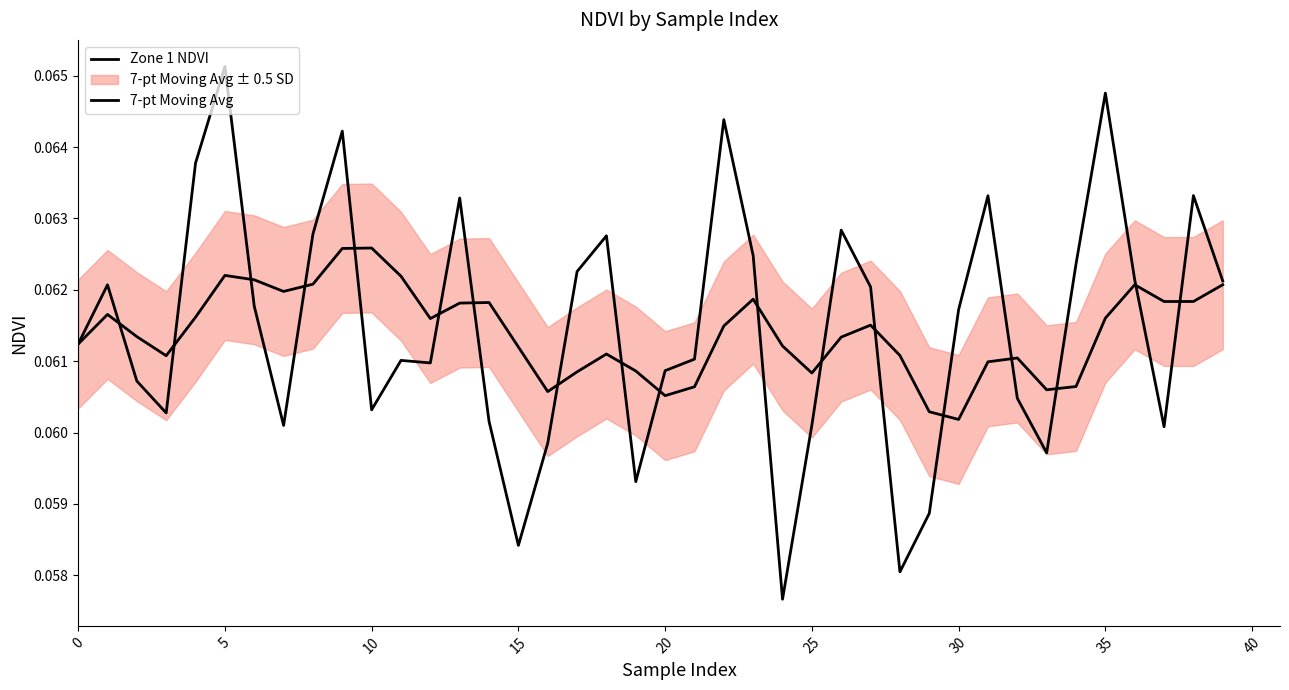

What is the lowest value of the Zone 1 NDVI series?

0.1